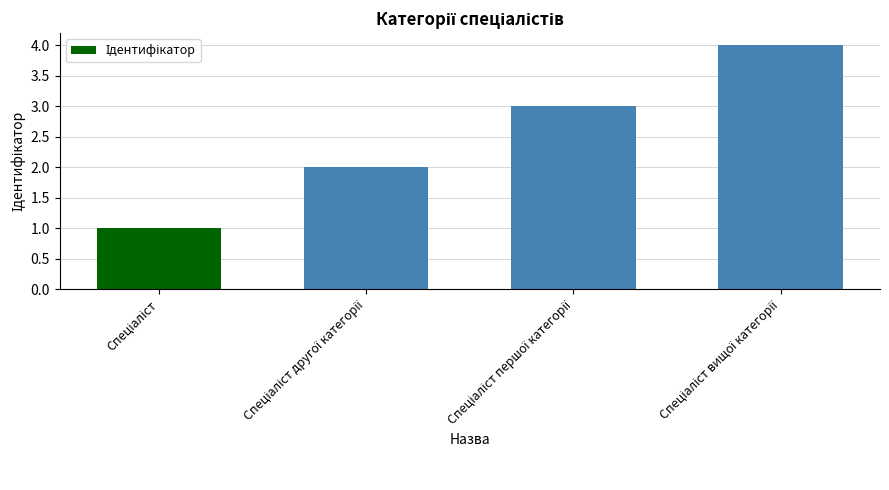

What is the difference between the maximum and minimum values?

3